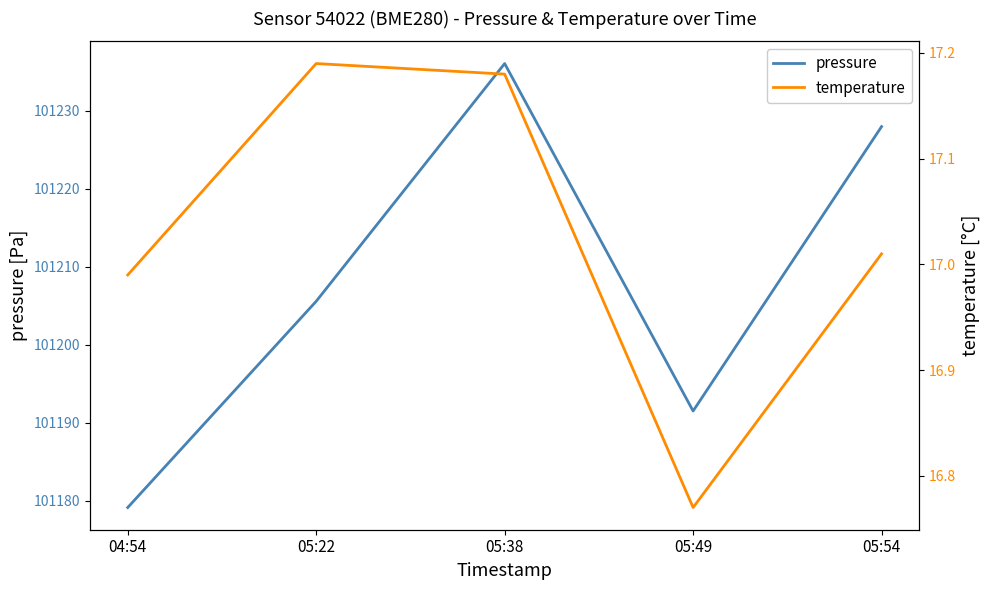

True or false: pressure and temperature intersect in this chart.

False